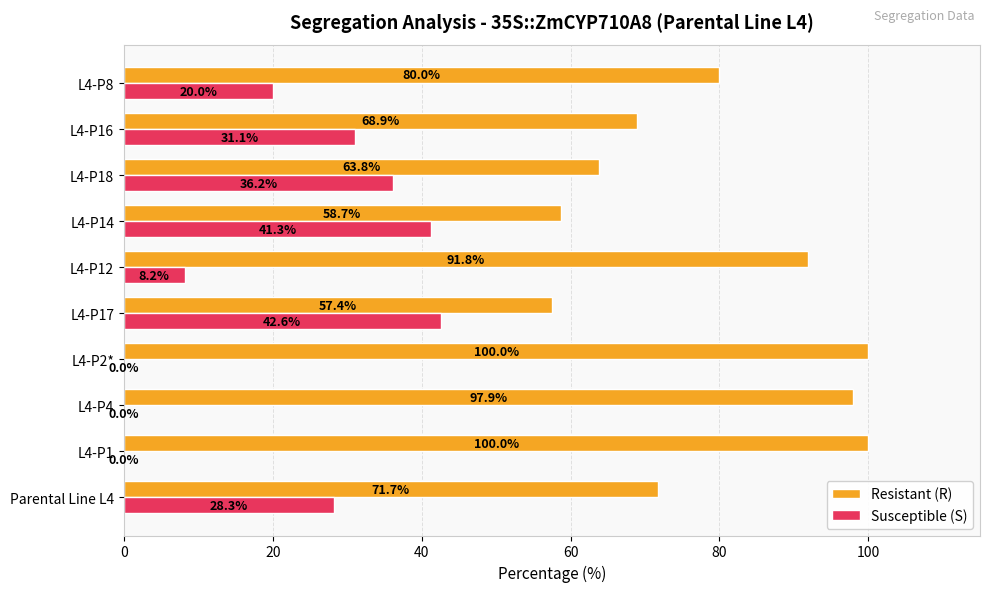

Where is Susceptible (S) nearest to the value 21?

L4-P8